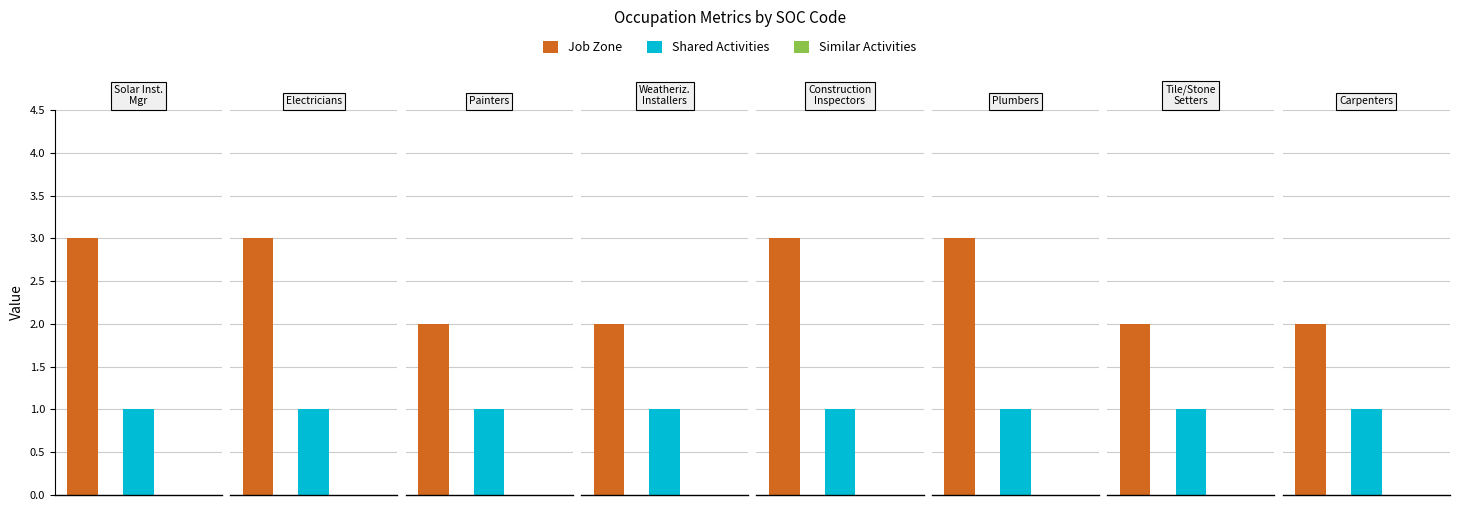

How many data points in Job Zone are less than 3?

4